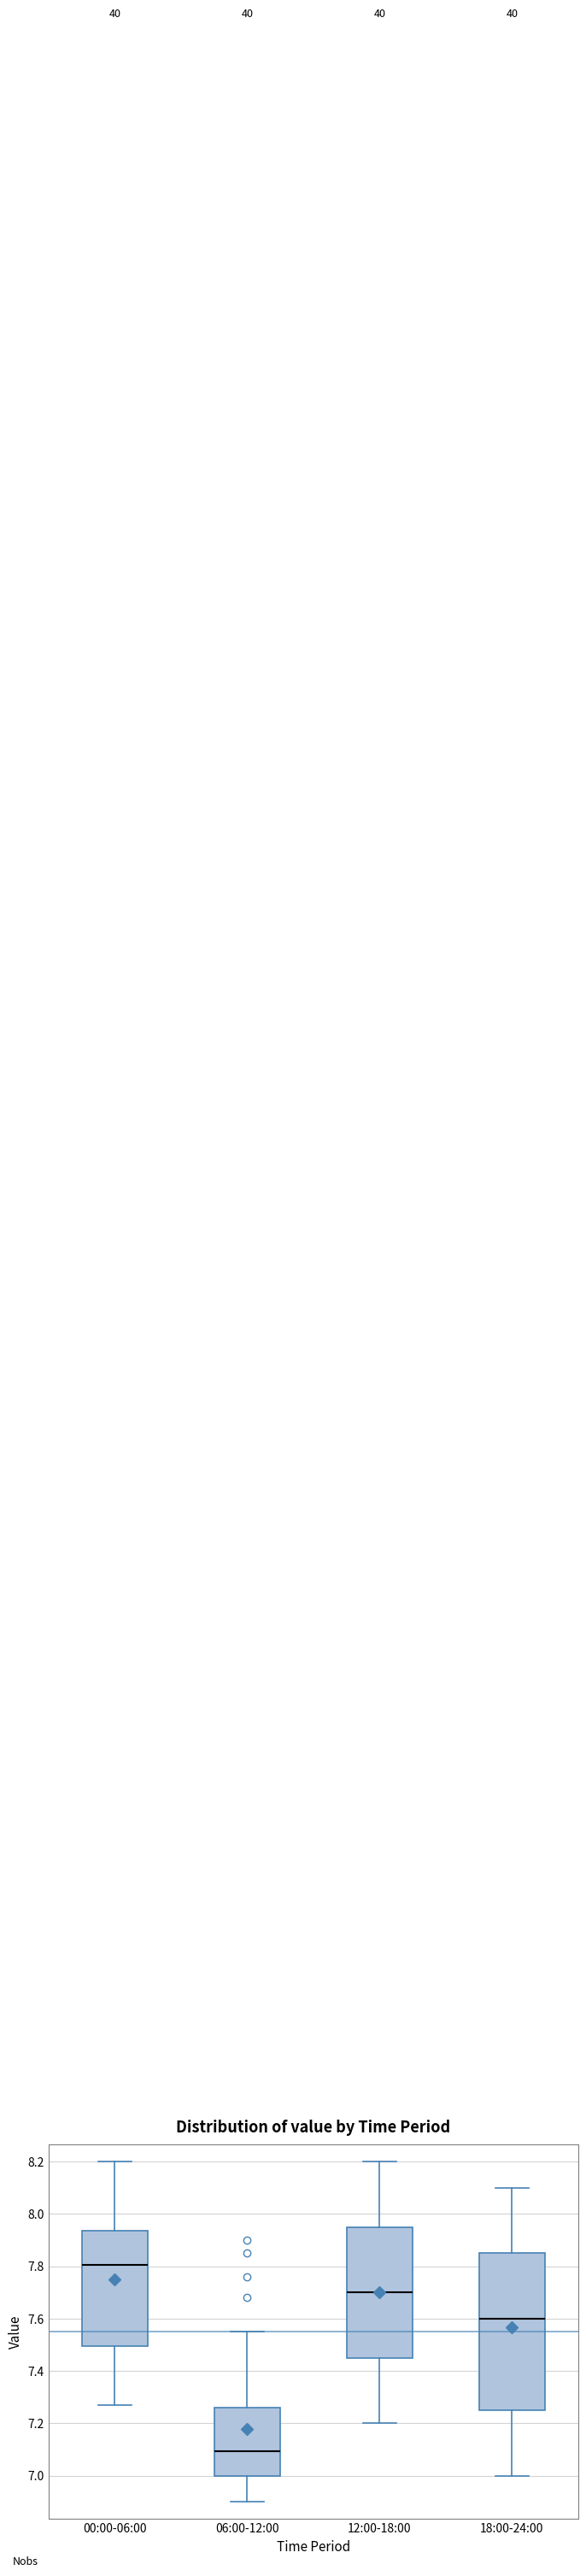

Where does the lower whisker of the box for 06:00-12:00 end on the y-axis? The values are not printed on the chart, so give them approximately, as read against the axis.

6.90